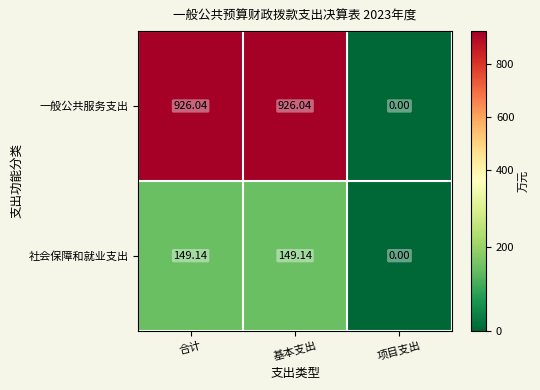

How many distinct data groups are displayed?

2